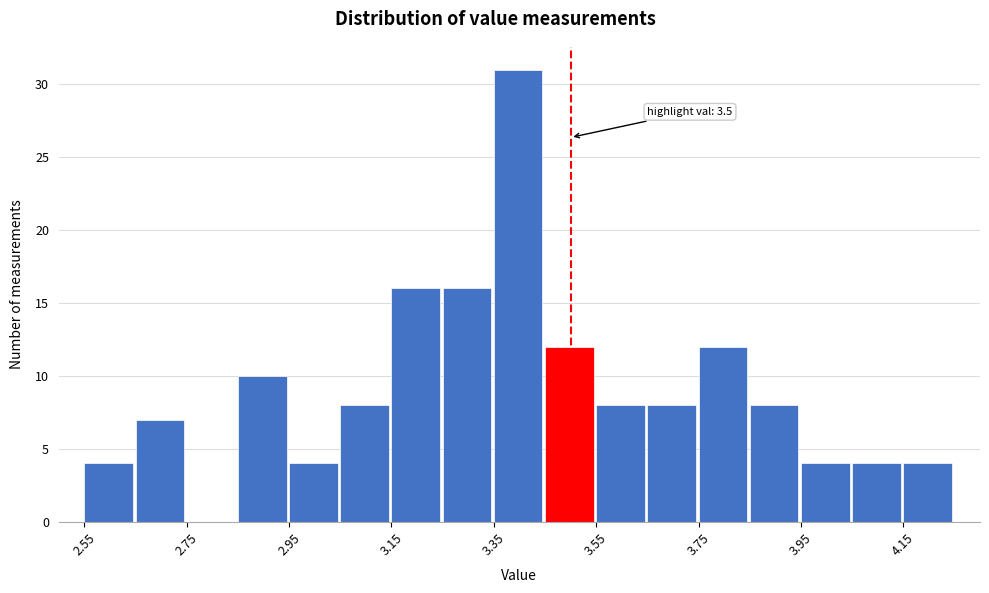

Which range on the x-axis has the tallest bar?

3.35 to 3.45